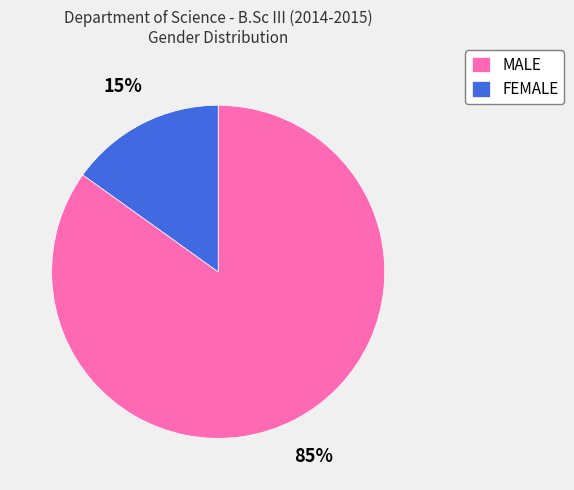

To the nearest percent, what percentage of the pie is MALE?

85%